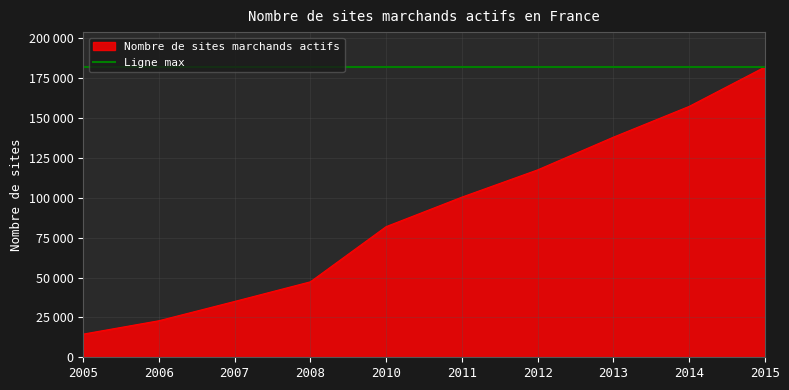

Count the number of categories in the chart.

10